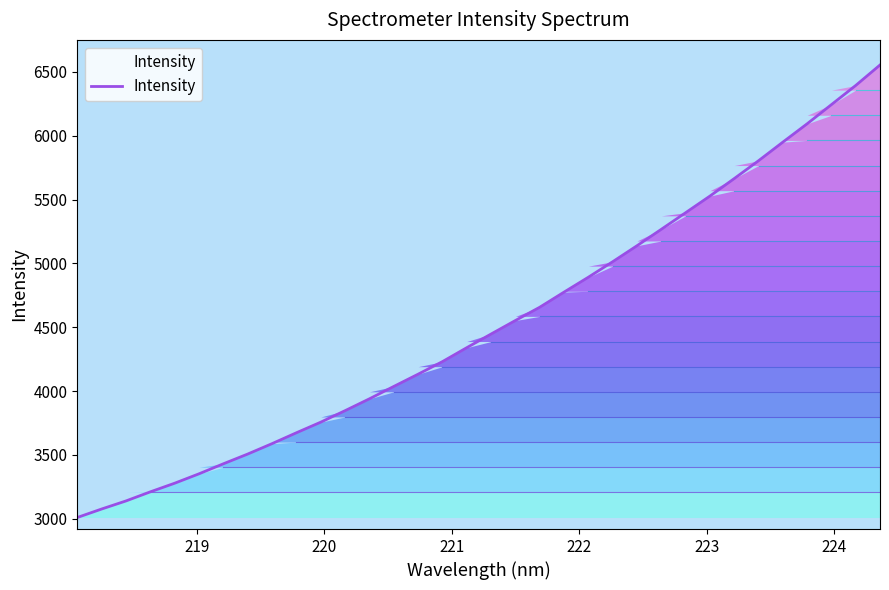

What is the smallest value displayed?

3010.0